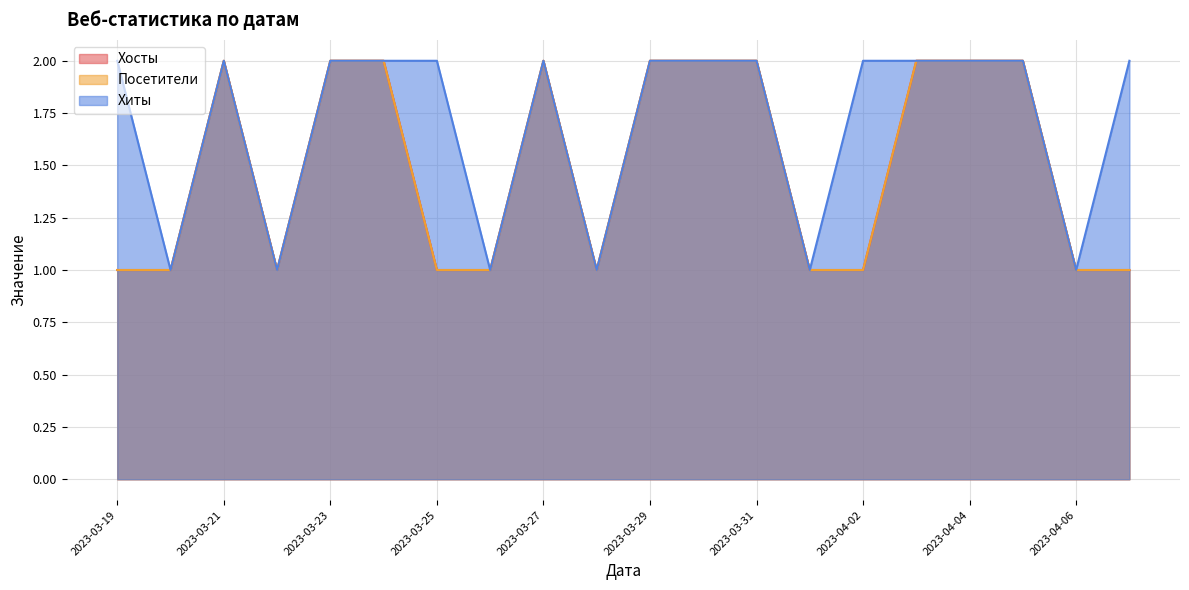

True or false: Хосты and Посетители intersect in this chart.

False